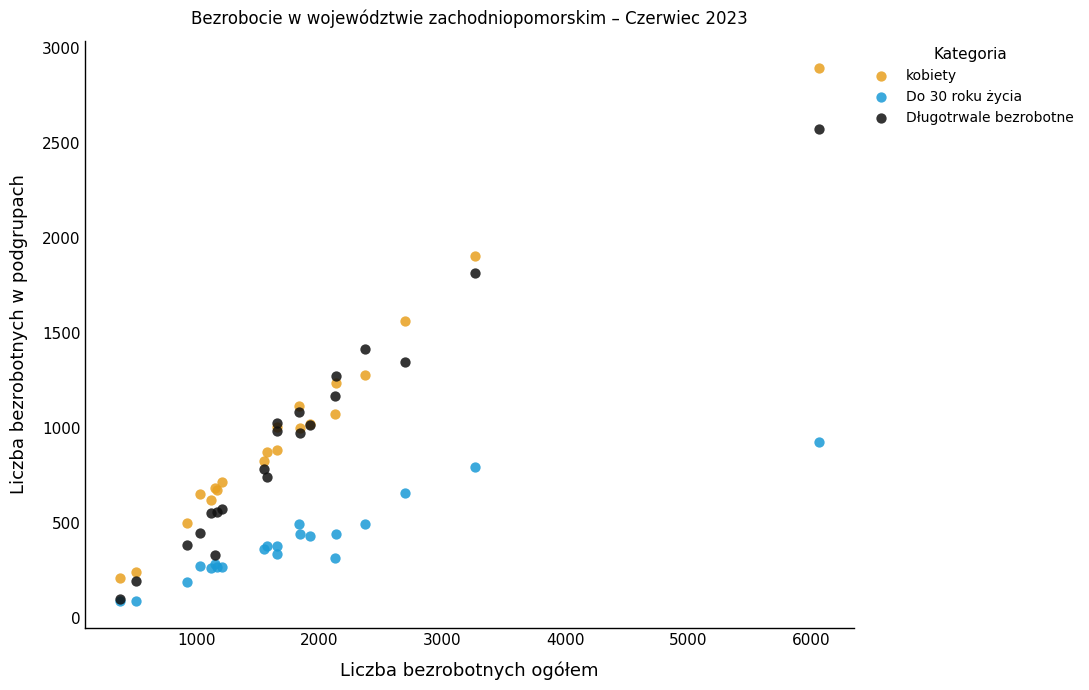

What are all the series names shown in the legend?

kobiety, Do 30 roku życia, Długotrwale bezrobotne